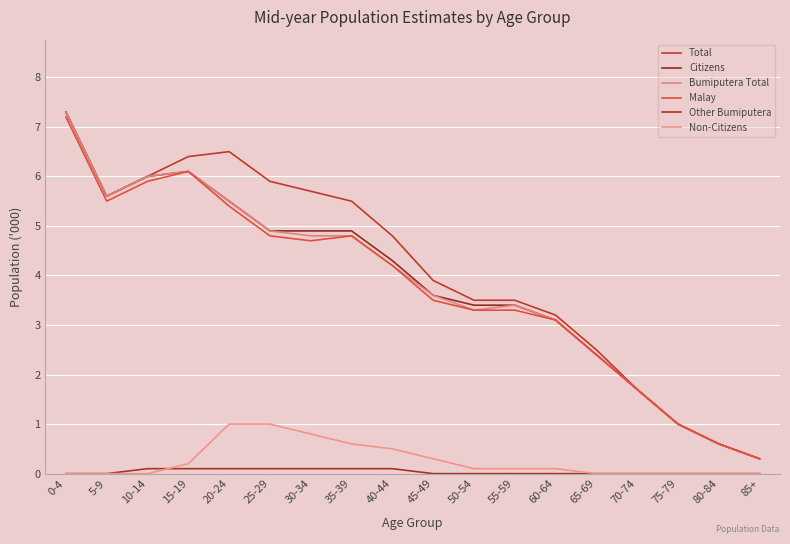

Reading left to right, list all the values displayed in this chart.

Total: 0-4=7.3	5-9=5.6	10-14=6.0	15-19=6.4	20-24=6.5	25-29=5.9	30-34=5.7	35-39=5.5	40-44=4.8	45-49=3.9	50-54=3.5	55-59=3.5	60-64=3.2	65-69=2.5	70-74=1.7	75-79=1.0	80-84=0.6	85+=0.3
Citizens: 0-4=7.3	5-9=5.6	10-14=6.0	15-19=6.1	20-24=5.5	25-29=4.9	30-34=4.9	35-39=4.9	40-44=4.3	45-49=3.6	50-54=3.4	55-59=3.4	60-64=3.1	65-69=2.4	70-74=1.7	75-79=1.0	80-84=0.6	85+=0.3
Bumiputera Total: 0-4=7.3	5-9=5.6	10-14=6.0	15-19=6.1	20-24=5.5	25-29=4.9	30-34=4.8	35-39=4.8	40-44=4.2	45-49=3.6	50-54=3.3	55-59=3.4	60-64=3.1	65-69=2.4	70-74=1.7	75-79=1.0	80-84=0.6	85+=0.3
Malay: 0-4=7.2	5-9=5.5	10-14=5.9	15-19=6.1	20-24=5.4	25-29=4.8	30-34=4.7	35-39=4.8	40-44=4.2	45-49=3.5	50-54=3.3	55-59=3.3	60-64=3.1	65-69=2.4	70-74=1.7	75-79=1.0	80-84=0.6	85+=0.3
Other Bumiputera: 0-4=0.0	5-9=0.0	10-14=0.1	15-19=0.1	20-24=0.1	25-29=0.1	30-34=0.1	35-39=0.1	40-44=0.1	45-49=0.0	50-54=0.0	55-59=0.0	60-64=0.0	65-69=0.0	70-74=0.0	75-79=0.0	80-84=0.0	85+=0.0
Non-Citizens: 0-4=0.0	5-9=0.0	10-14=0.0	15-19=0.2	20-24=1.0	25-29=1.0	30-34=0.8	35-39=0.6	40-44=0.5	45-49=0.3	50-54=0.1	55-59=0.1	60-64=0.1	65-69=0.0	70-74=0.0	75-79=0.0	80-84=0.0	85+=0.0